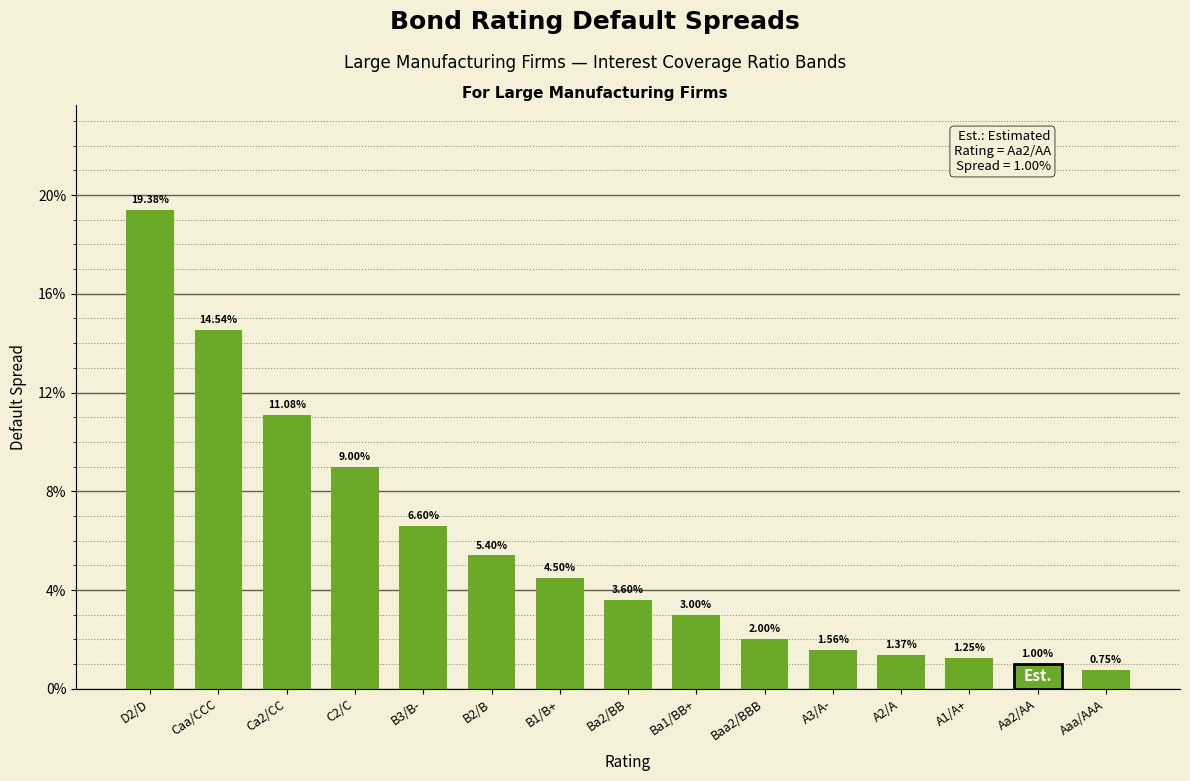

Does the chart contain any negative values?

No